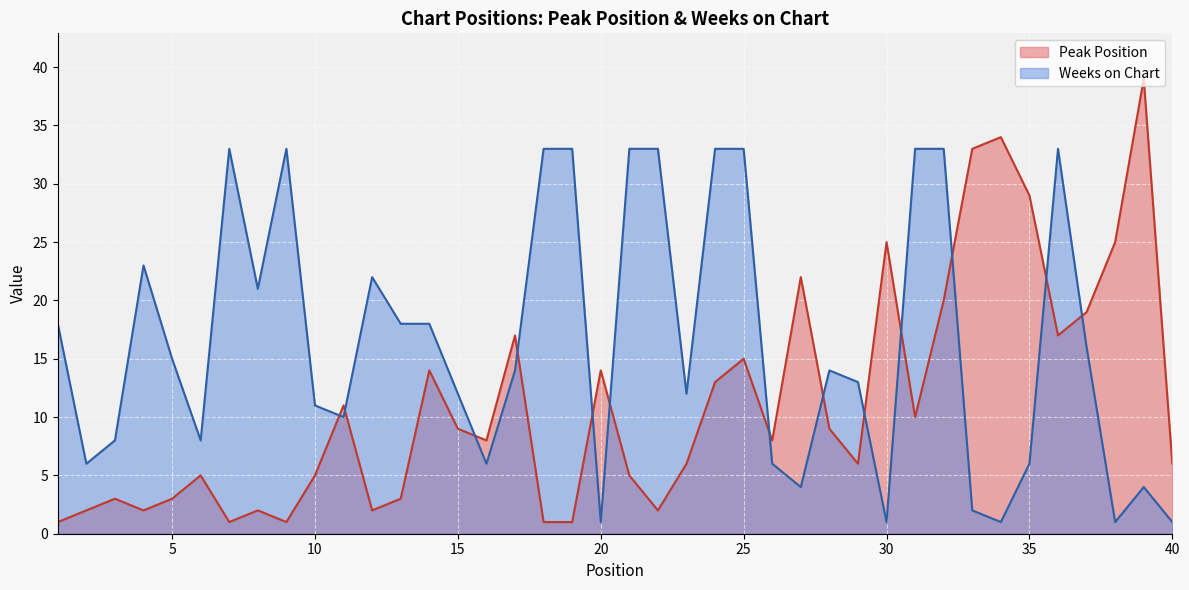

What is the sum of all Peak Position values?

448